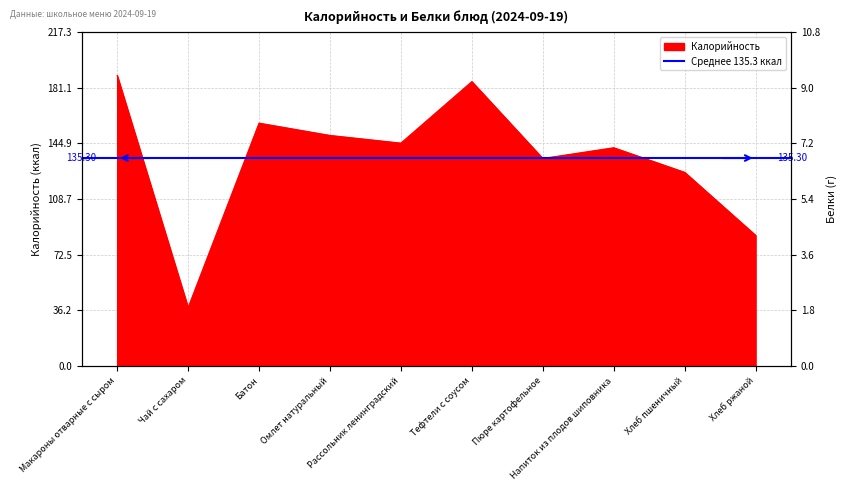

At how many categories does at least one series exceed 102?

8